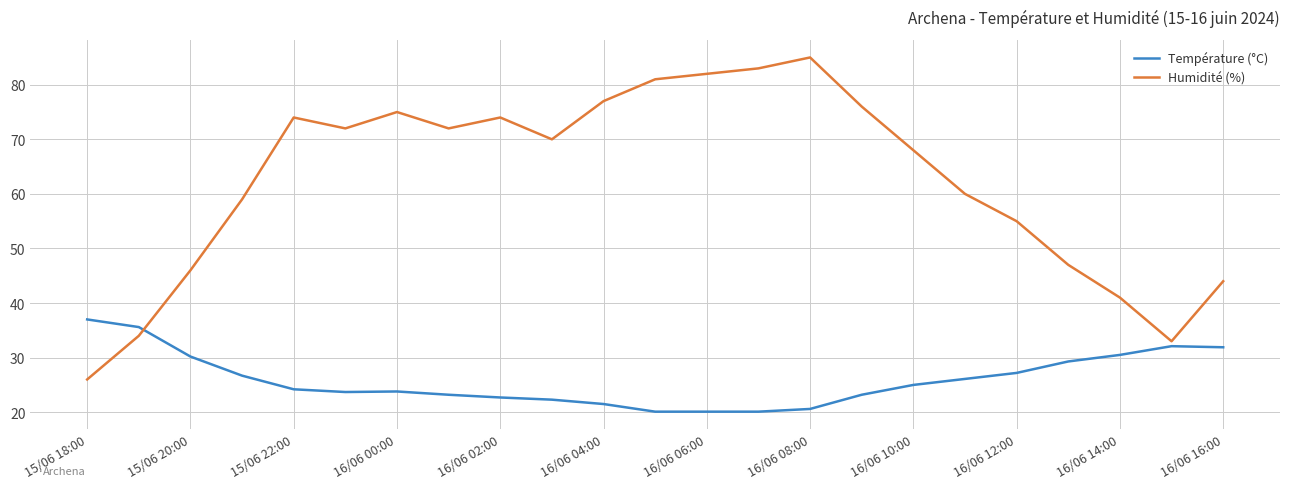

Which series has the largest total across all categories?

Humidité (%)